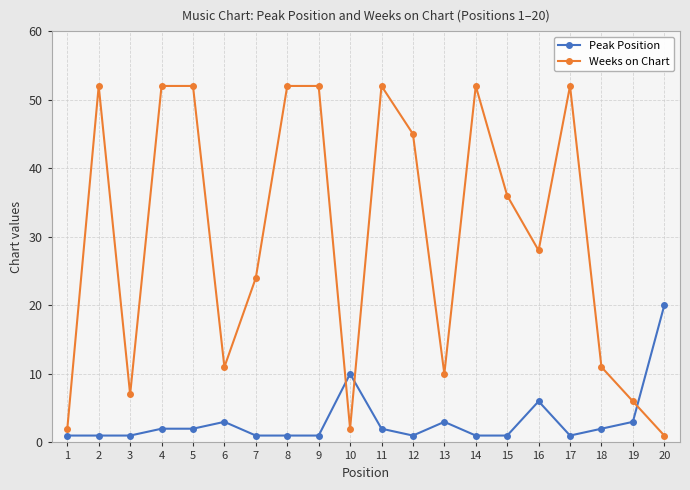

How many intersections are there between Weeks on Chart and Peak Position?

3